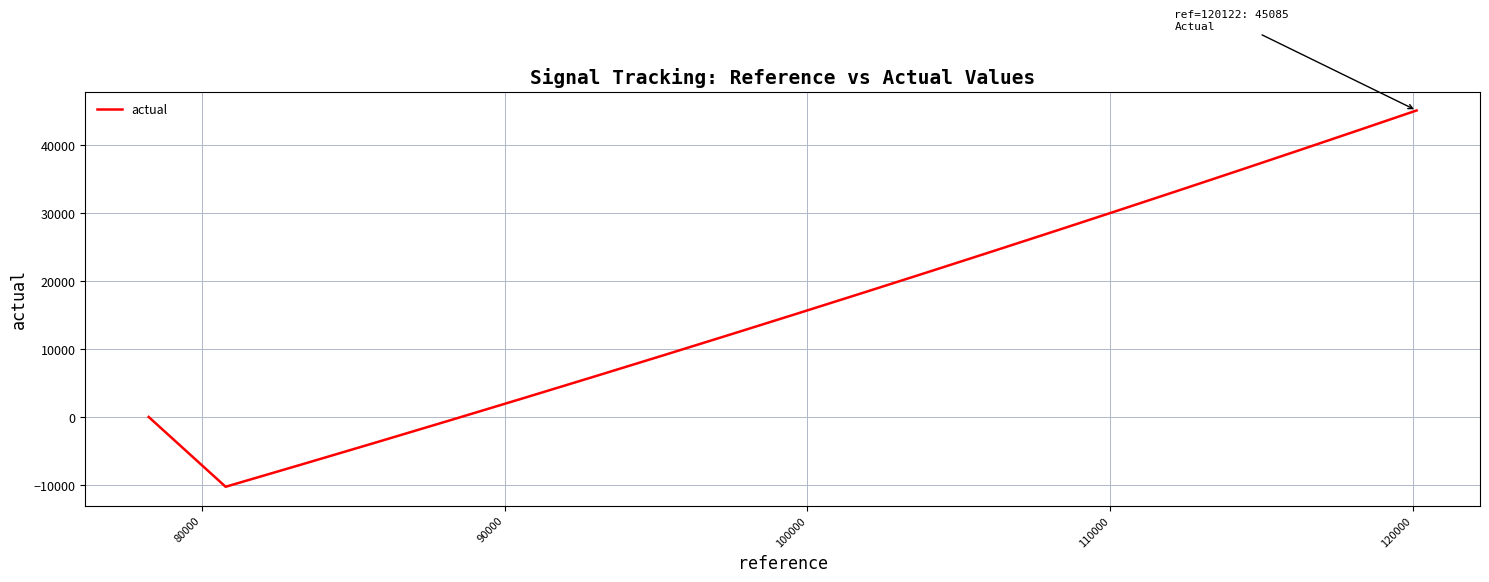

How many interior local valleys (lower than both neighbors) does the data have?

1